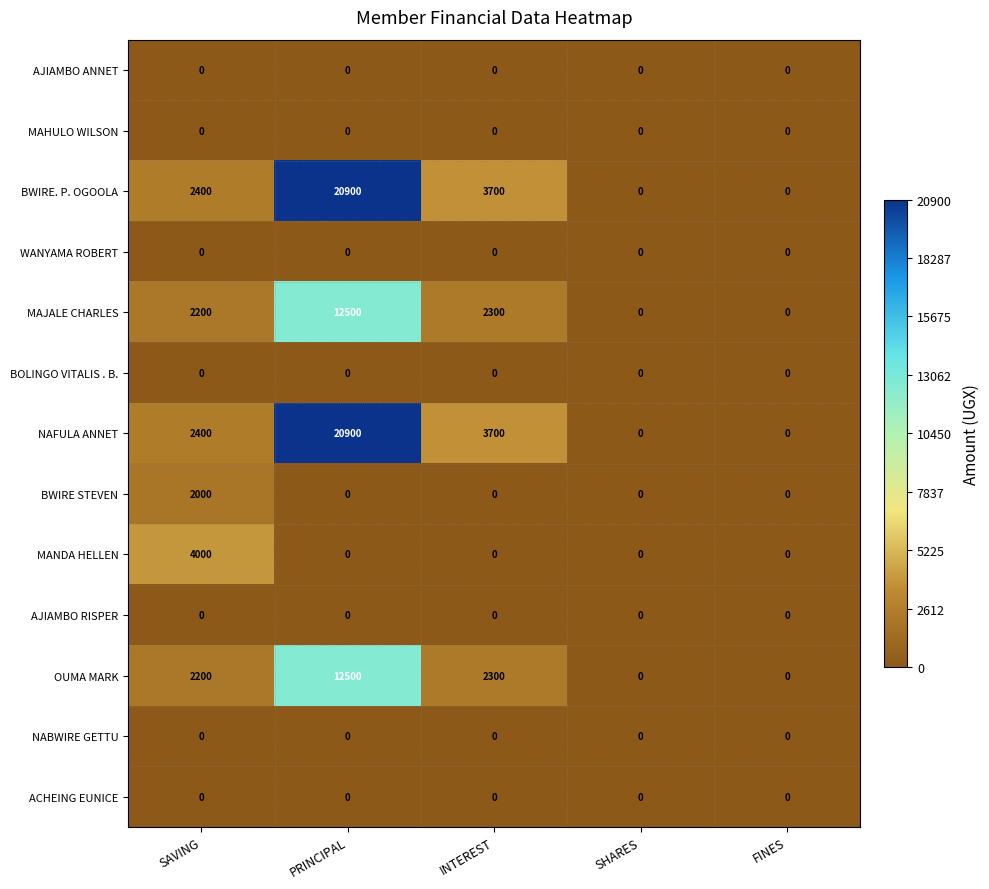

How many data points does each series have?

5